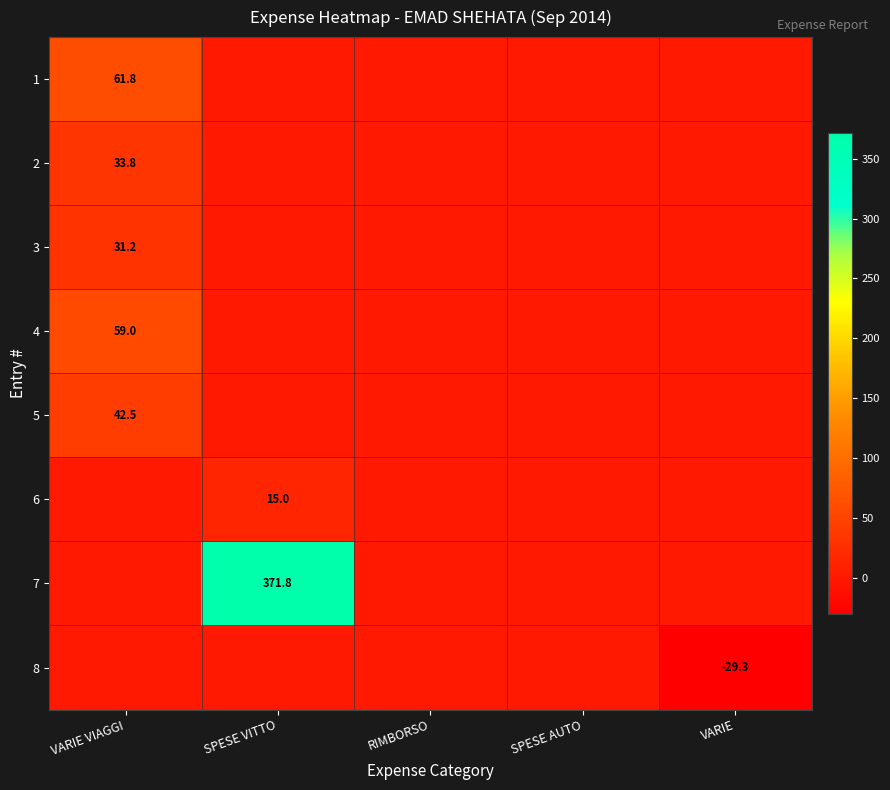

Is it true that 8 equals -8.4 at VARIE?

False